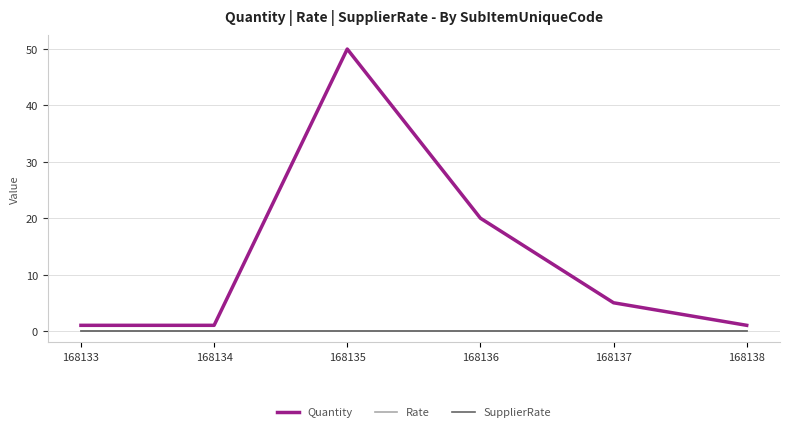

In Quantity, how many points are higher than both neighbors (excluding endpoints)?

1